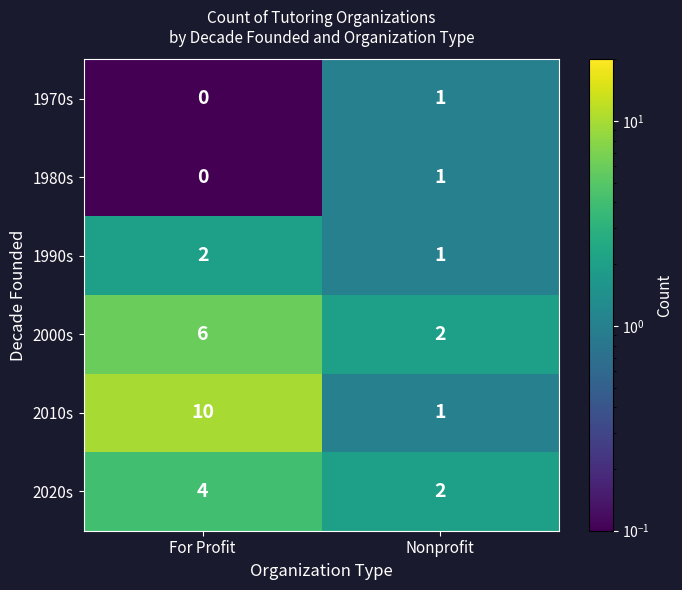

What is the total value across all series at Nonprofit?

8